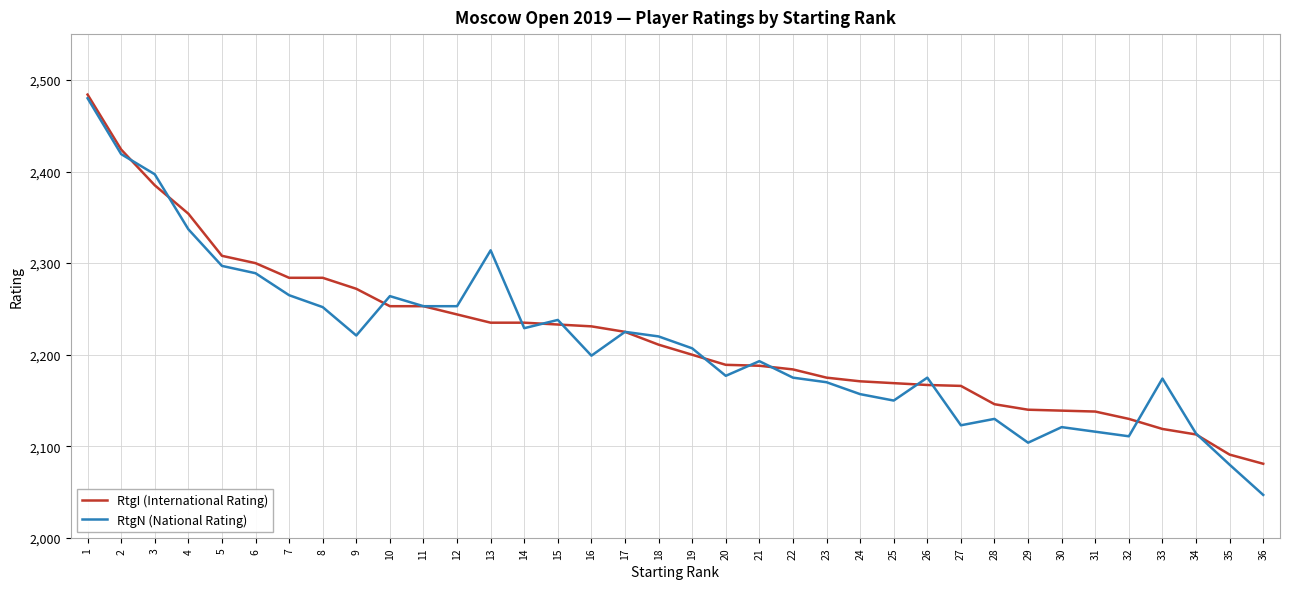

At which label does RtgI (International Rating) first exceed 2211?

1